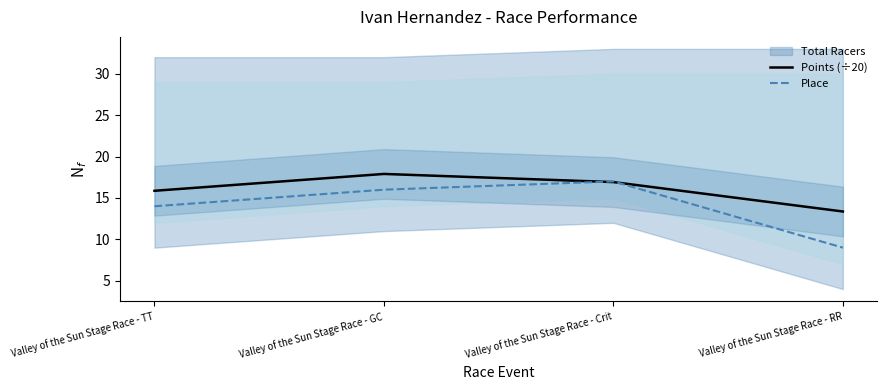

Between which two adjacent categories do Points (÷20) and Place first intersect?

Valley of the Sun Stage Race - GC and Valley of the Sun Stage Race - Crit